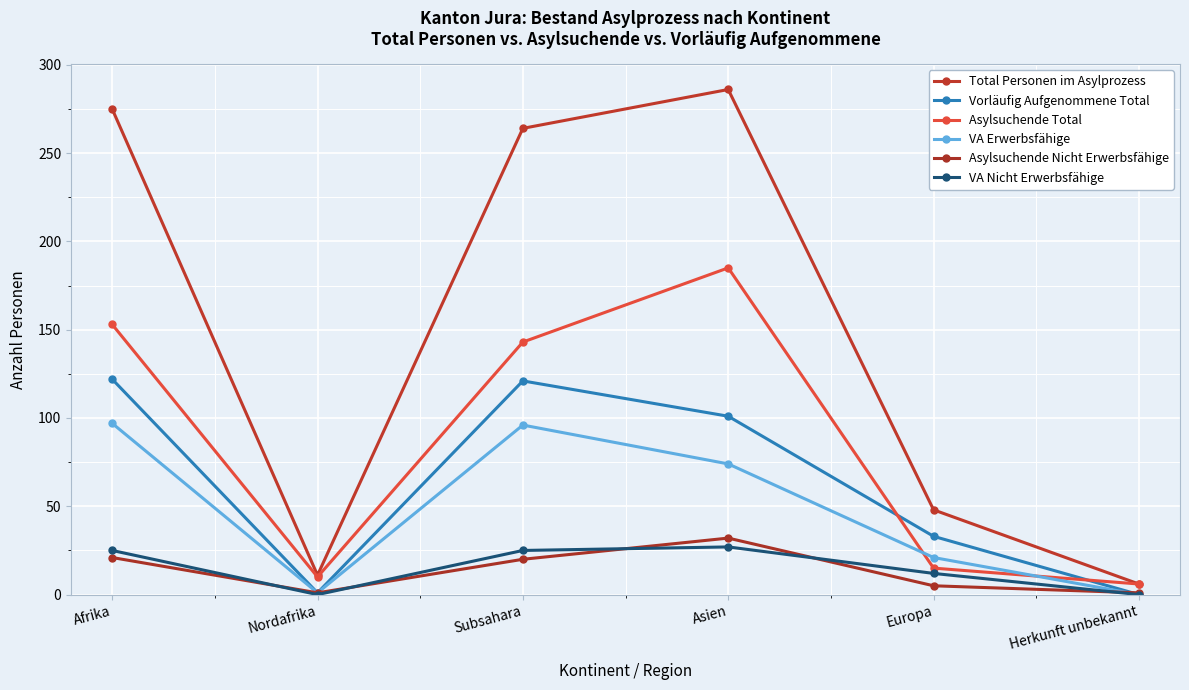

At which label is VA Nicht Erwerbsfähige closest to 13?

Europa